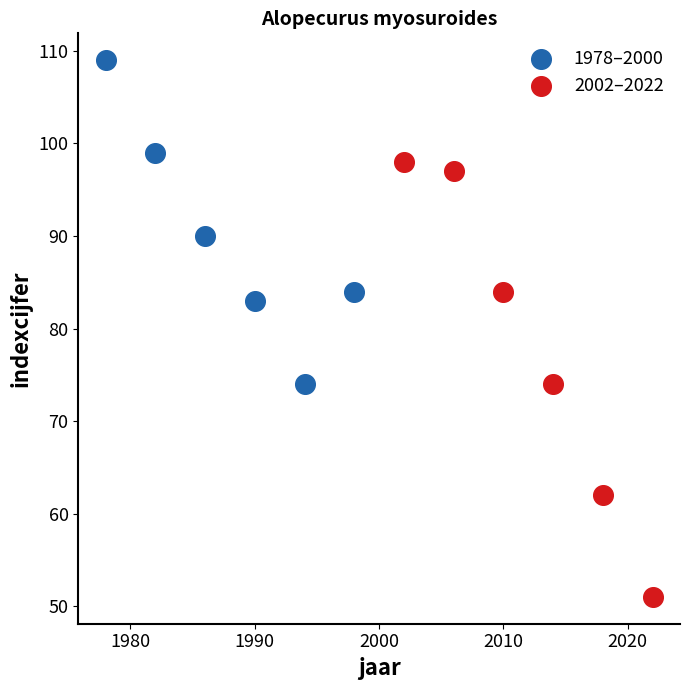

Which series has the largest Y range (max minus min)?

2002–2022